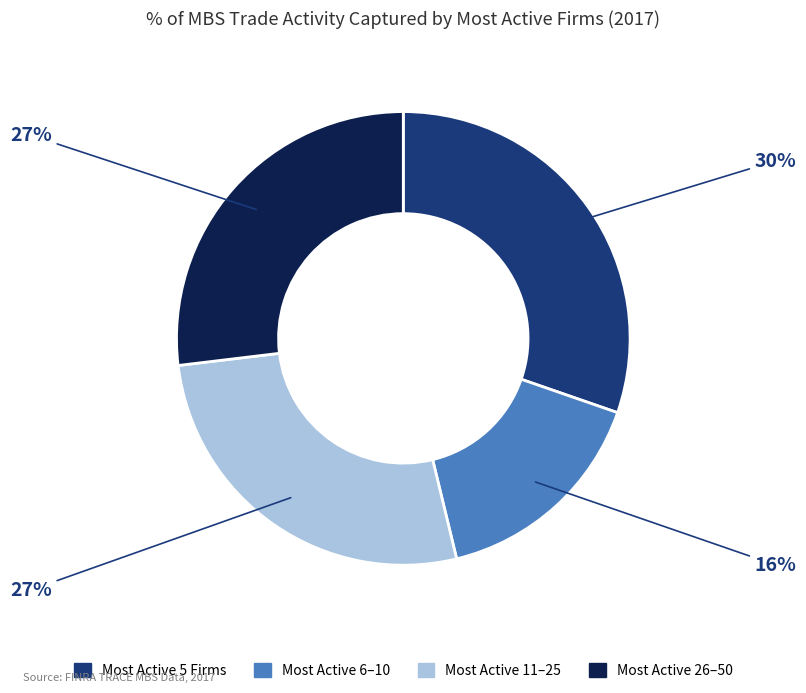

To the nearest percent, what portion does Most Active 6–10 represent?

16%